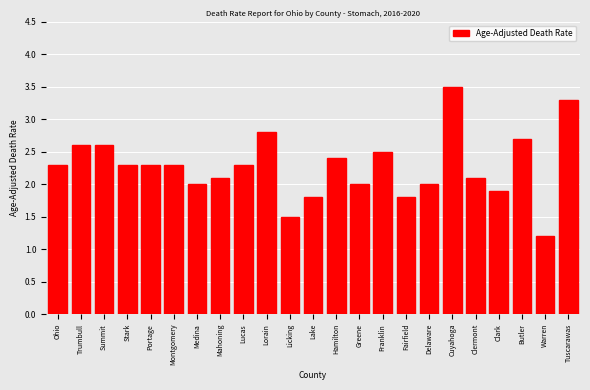

Reading right to left, what are all the values shown in this chart?

3.3	1.2	2.7	1.9	2.1	3.5	2.0	1.8	2.5	2.0	2.4	1.8	1.5	2.8	2.3	2.1	2.0	2.3	2.3	2.3	2.6	2.6	2.3